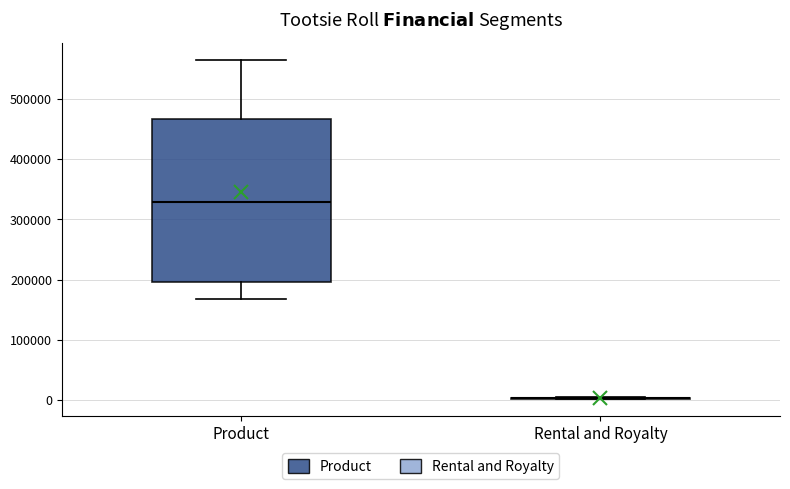

Which box is the tallest, from its lower edge to its upper edge?

Product